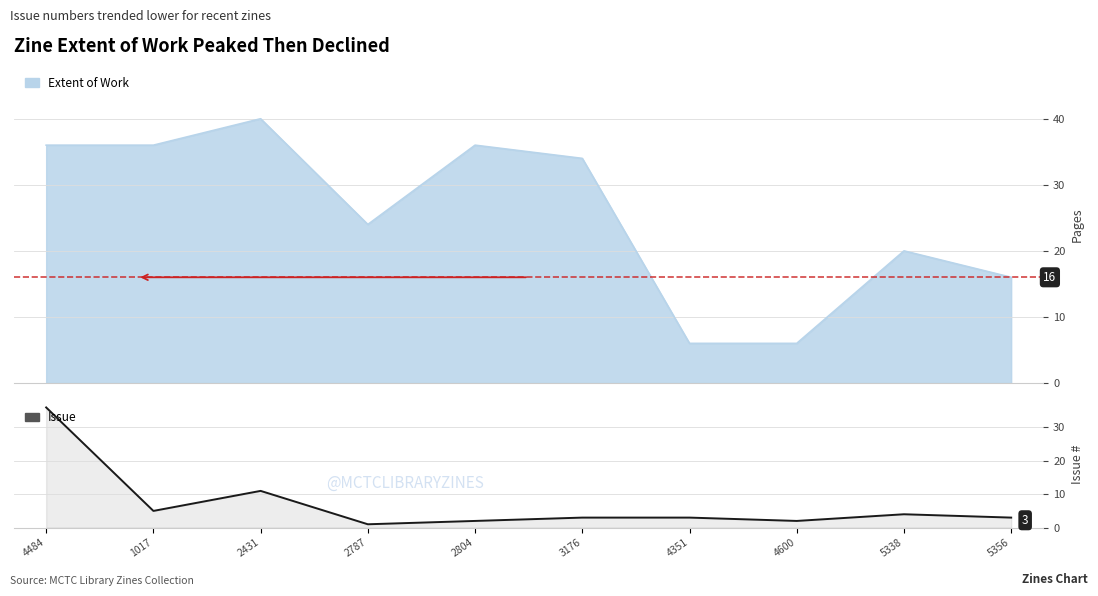

At which label is the value closest to 18?

2431